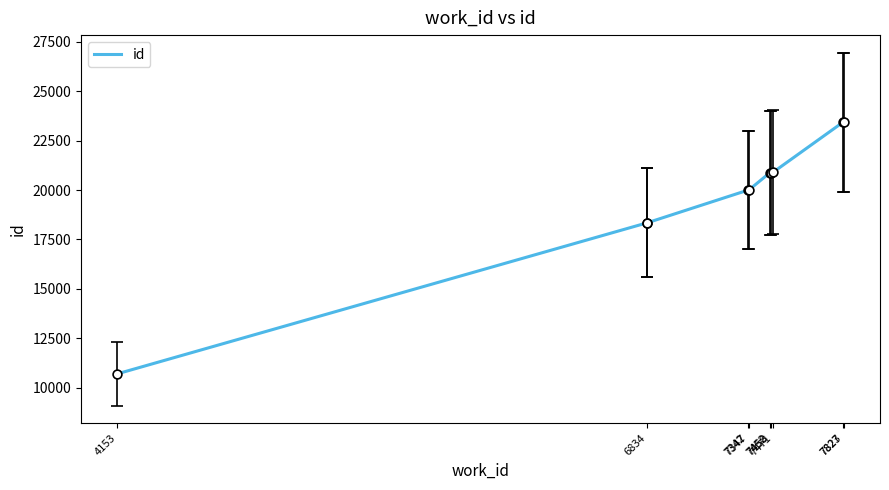

Which has a higher value, 7452 or 7823?

7823